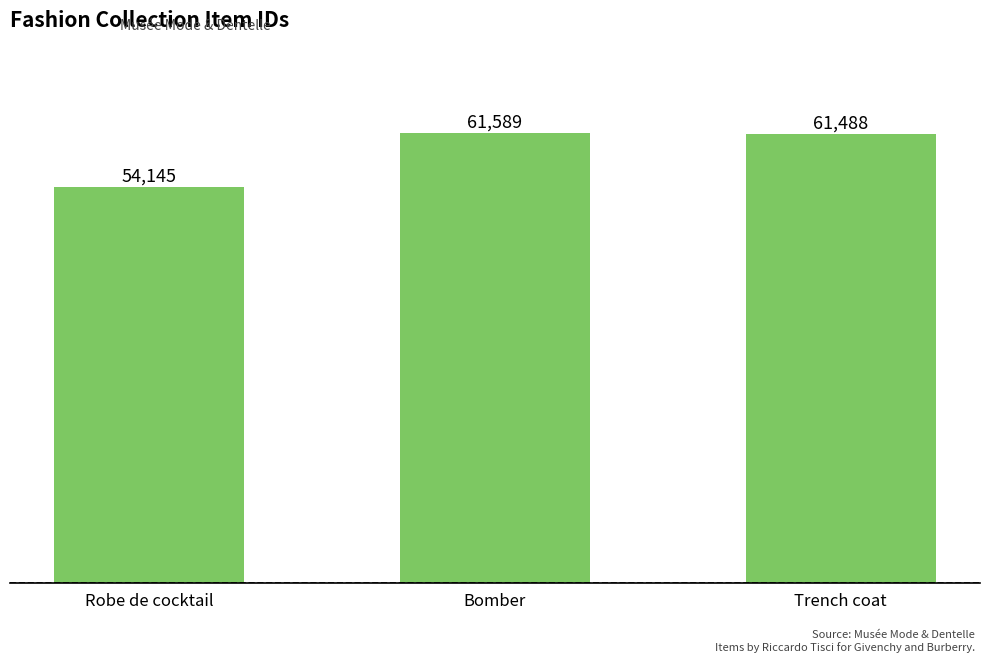

What is the label of the 2nd bar from the left?

Bomber